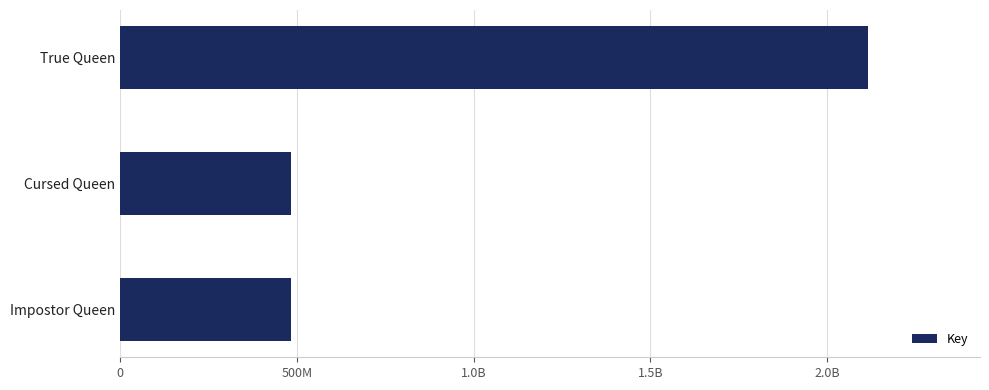

Does the chart contain any negative values?

No